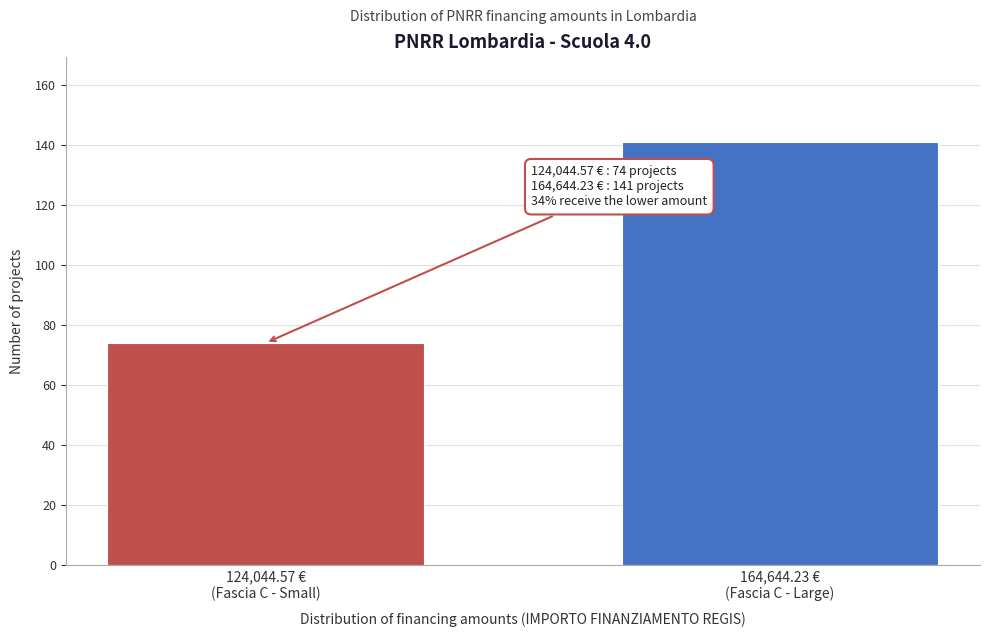

Reading right to left, list all the values displayed in this chart.

141	74